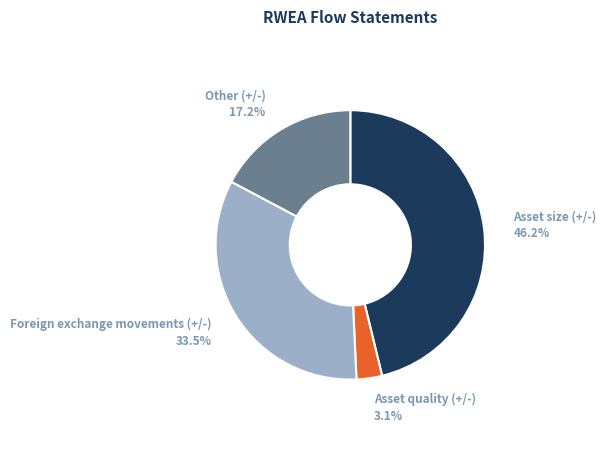

What is the smallest slice in the pie chart?

Asset quality (+/-)